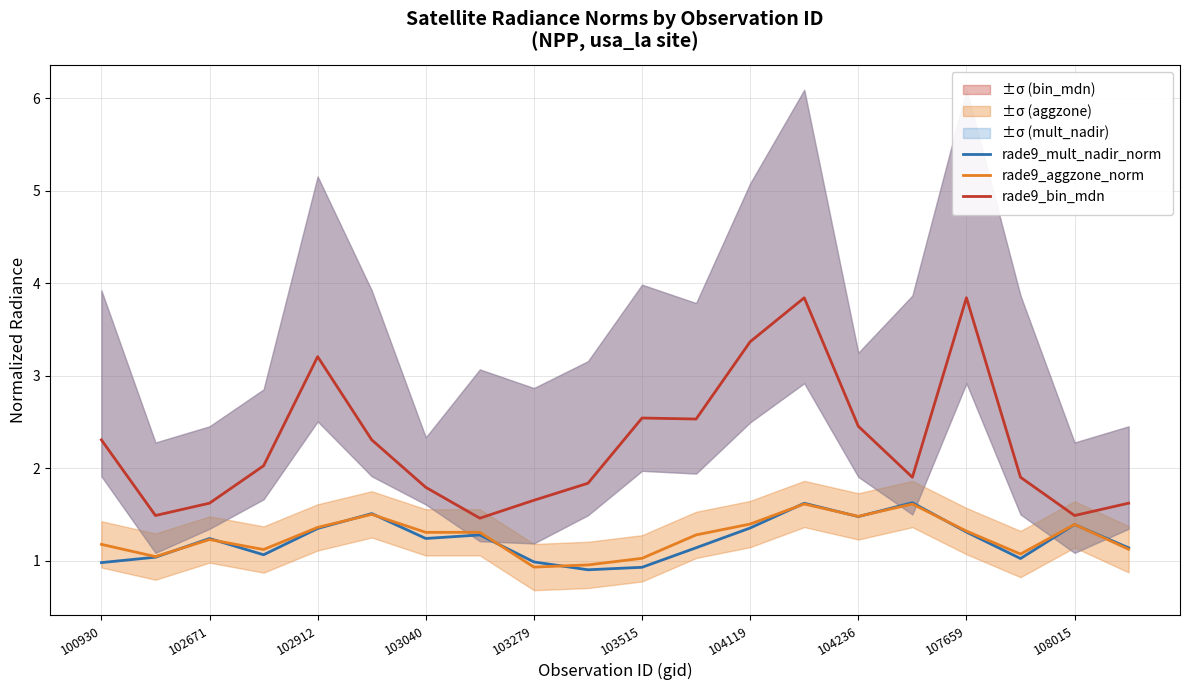

What is the sum of the rade9_mult_nadir_norm values at 11 and 15?

2.8